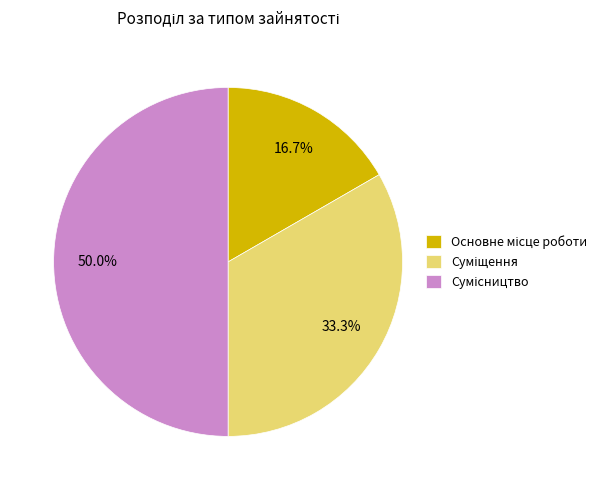

How many slices are in this pie chart?

3